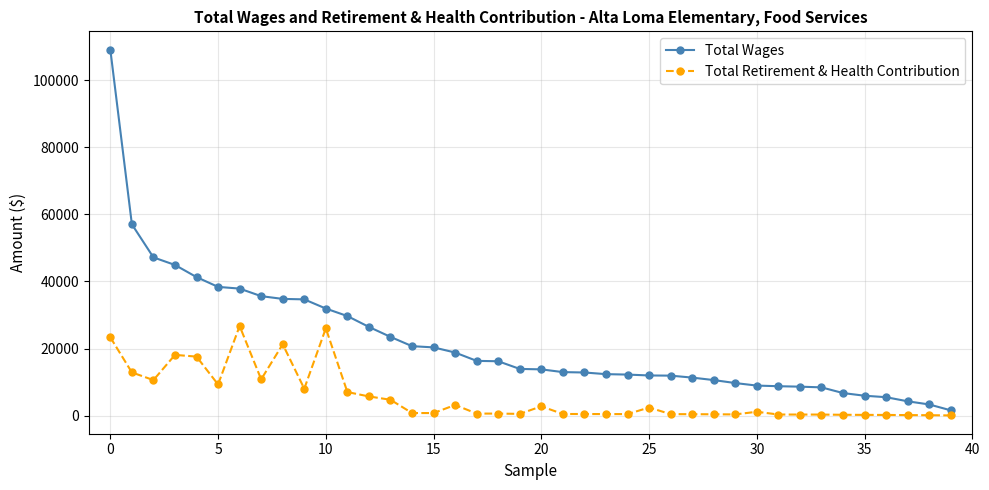

True or false: Total Retirement & Health Contribution and Total Wages cross at least once.

False